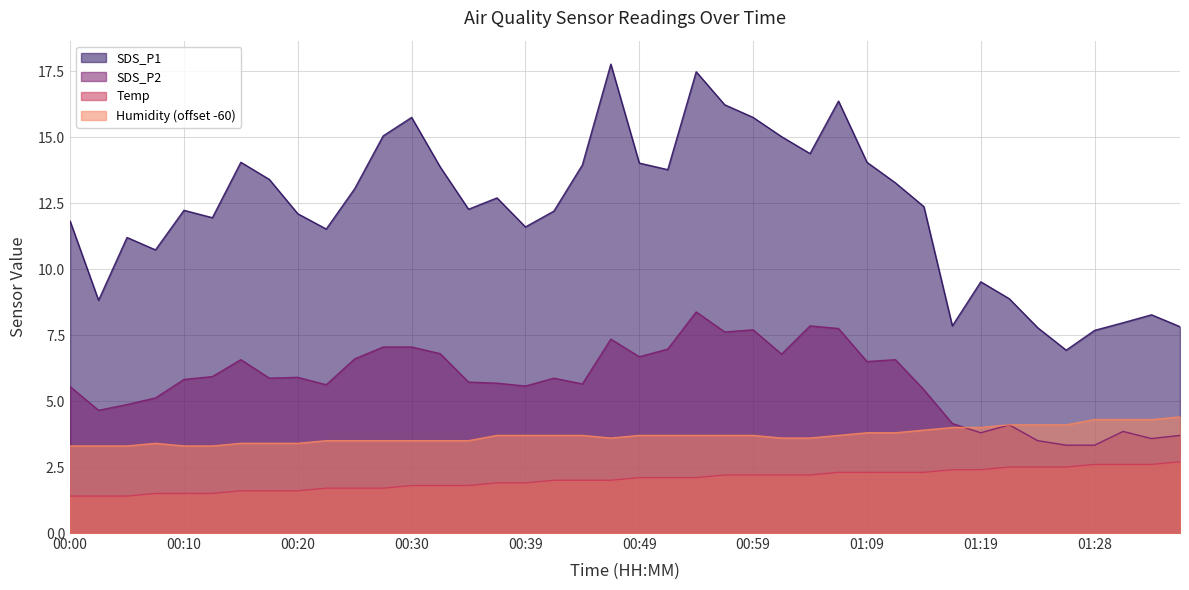

At 00:34, list the series in order from largest to smallest.

SDS_P1, SDS_P2, Humidity, Temp